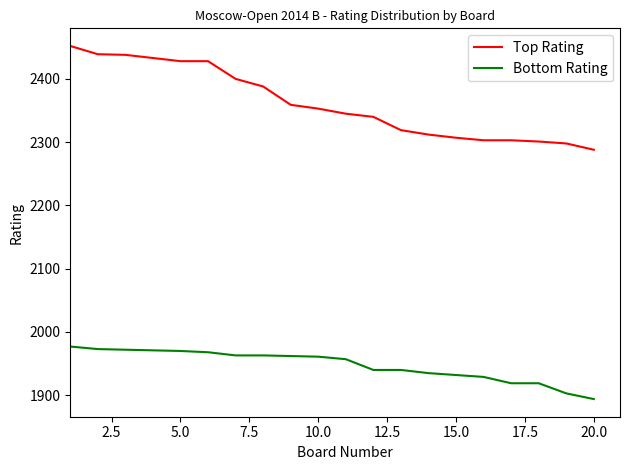

True or false: Bottom Rating and Top Rating intersect in this chart.

False